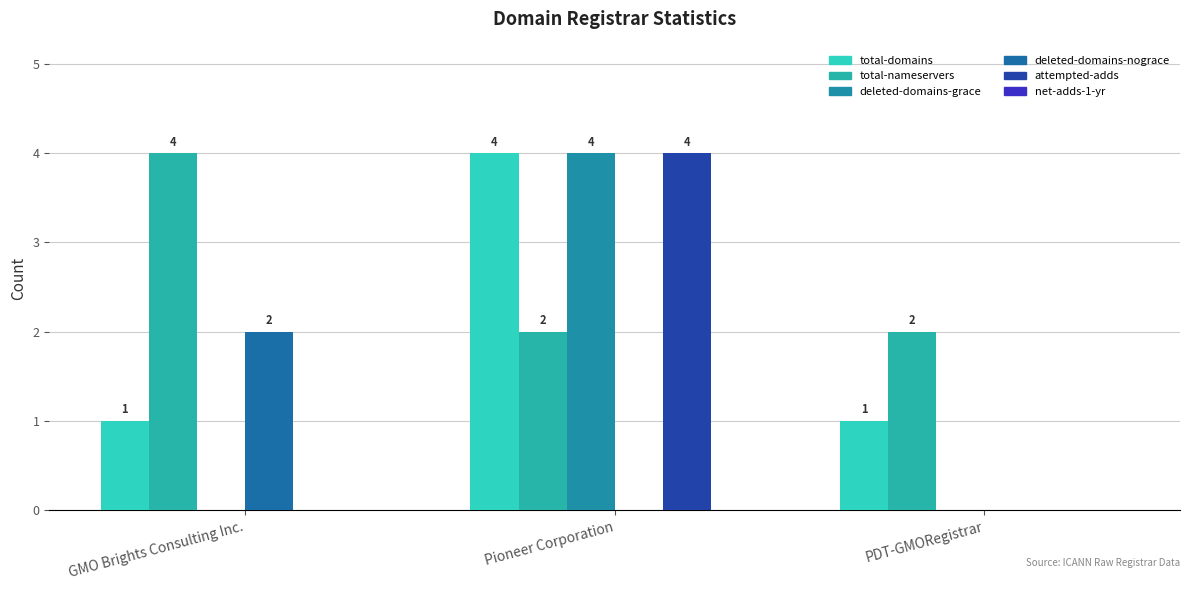

How many total-nameservers values are between 2 and 4?

3